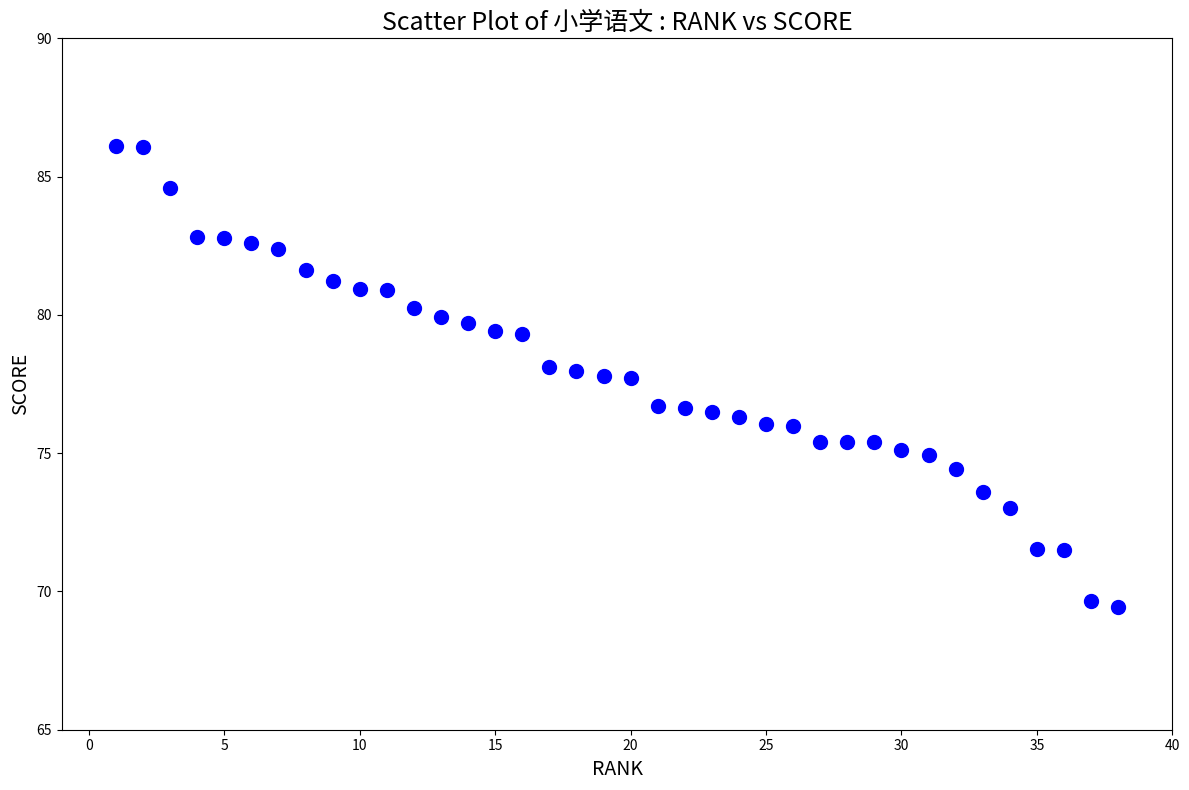

What is the range of Y values (max minus min)?

16.7